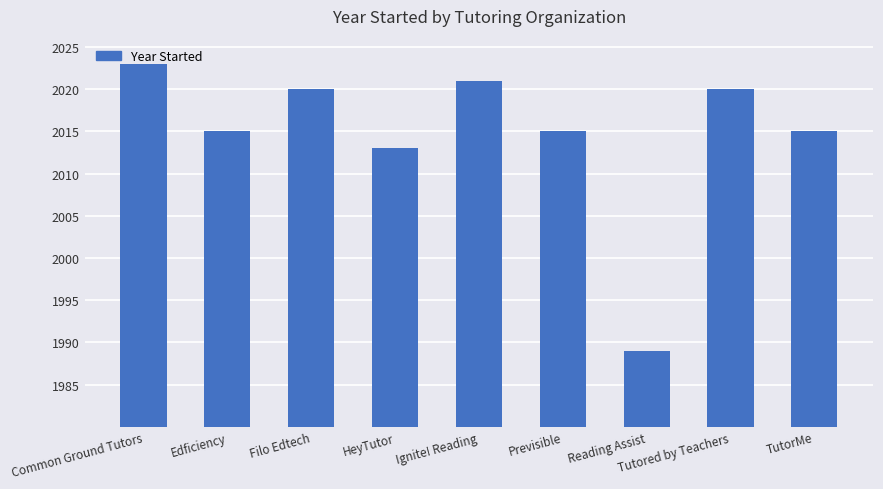

At which label is the value closest to 2006?

HeyTutor